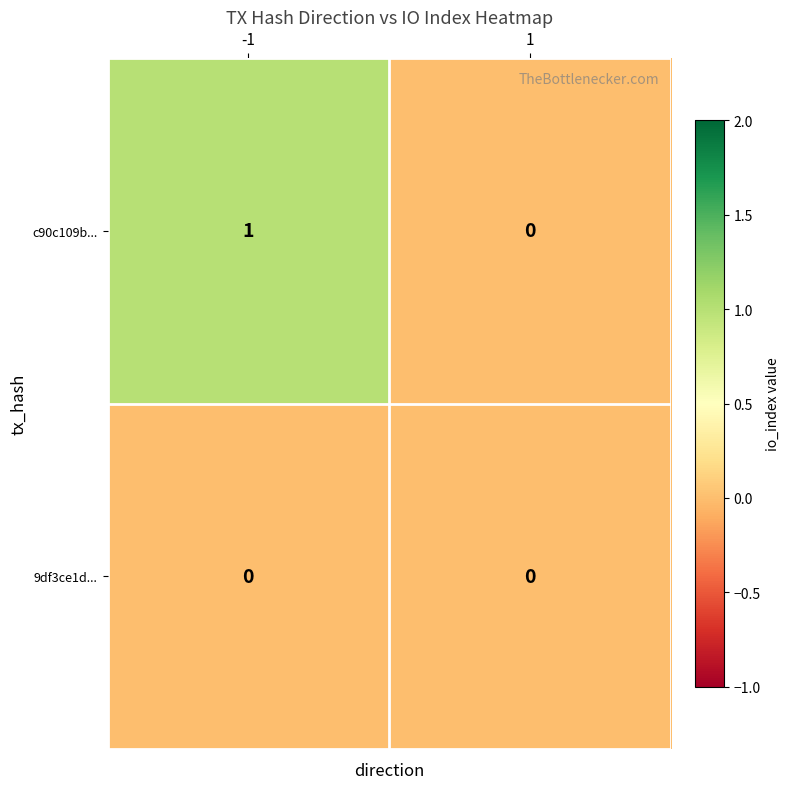

Rank the series by their average value, from lowest to highest.

9df3ce1d..., c90c109b...